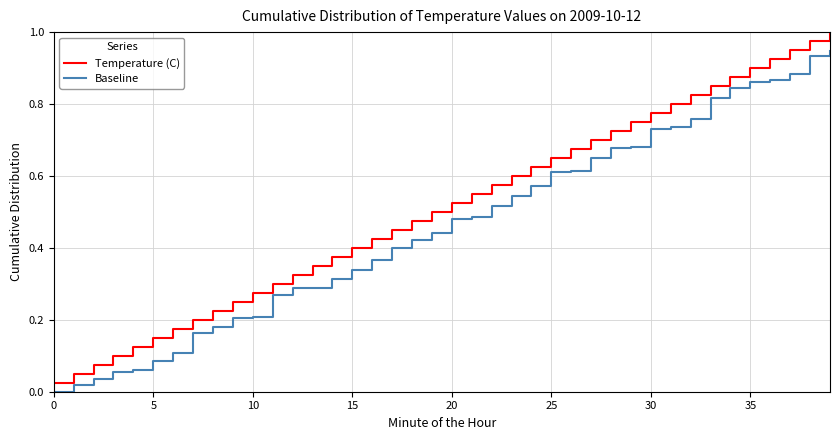

True or false: Baseline and Temperature (C) cross at least once.

False